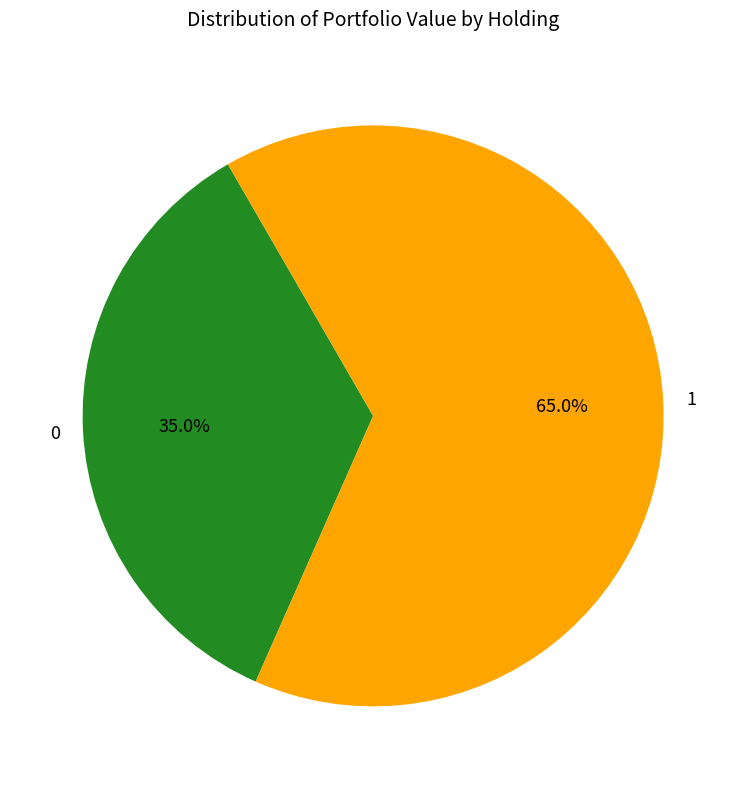

Rank the categories by value from lowest to highest.

0, 1